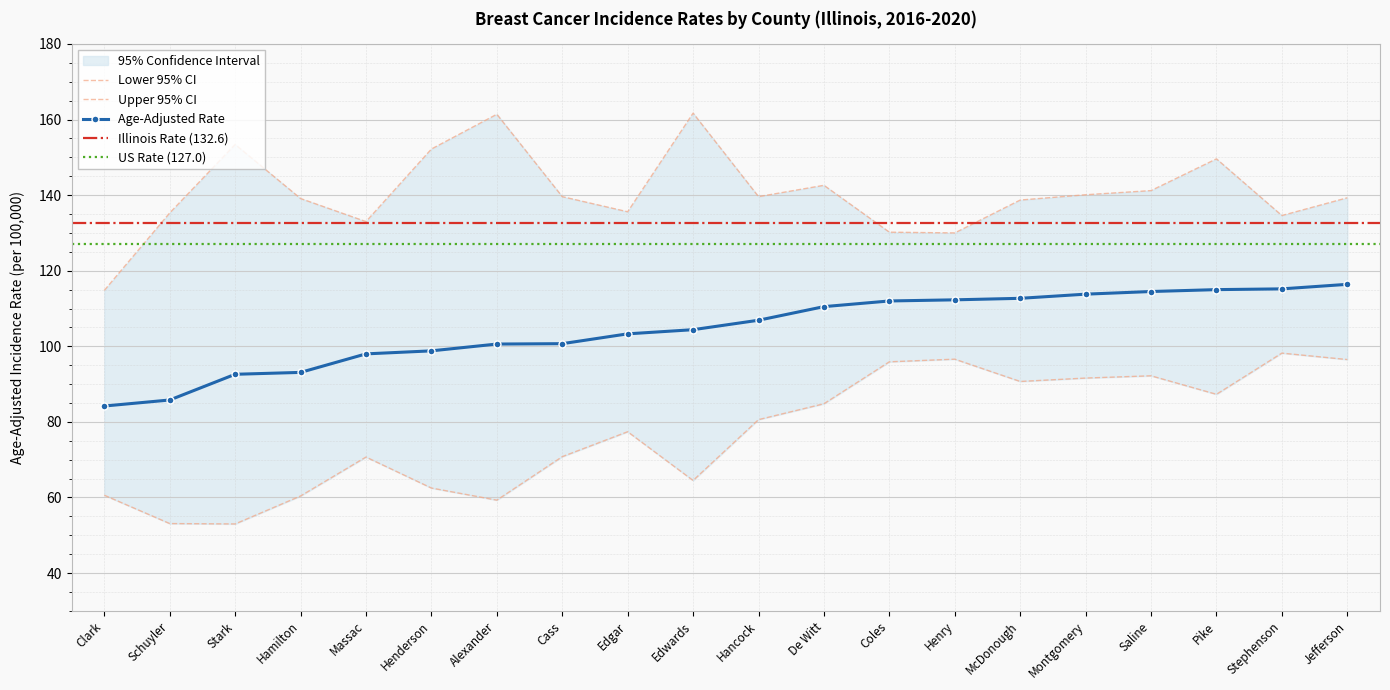

True or false: Upper 95% CI has more than 2 interior local peaks.

True